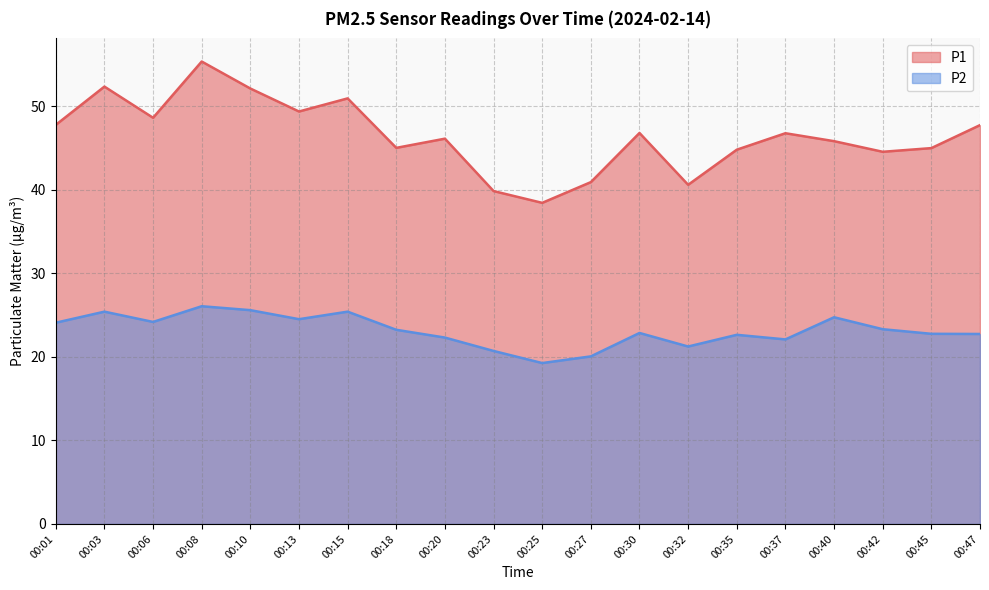

Reading left to right, what are all the values shown in this chart?

P1: 47.8	52.3	48.6	55.3	52.1	49.4	50.9	45.0	46.1	39.8	38.4	40.9	46.8	40.6	44.8	46.8	45.8	44.5	45.0	47.7
P2: 24.1	25.4	24.2	26.1	25.6	24.5	25.4	23.2	22.3	20.7	19.2	20.1	22.9	21.2	22.6	22.1	24.7	23.3	22.8	22.7